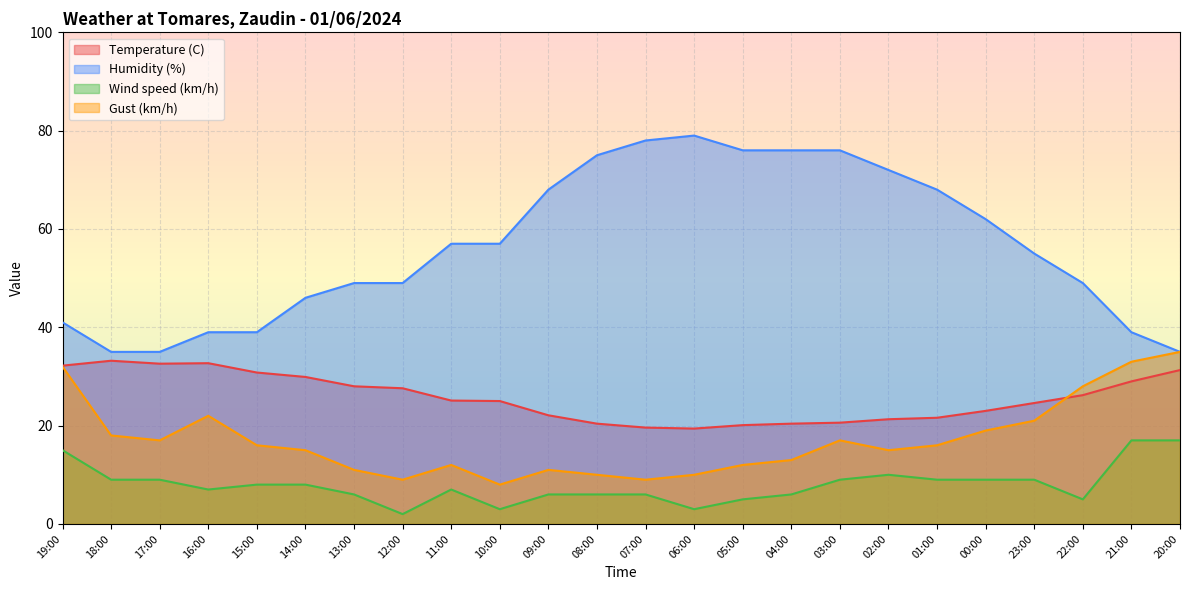

True or false: Humidity (%) has a value of 62.5 at 20:00.

False